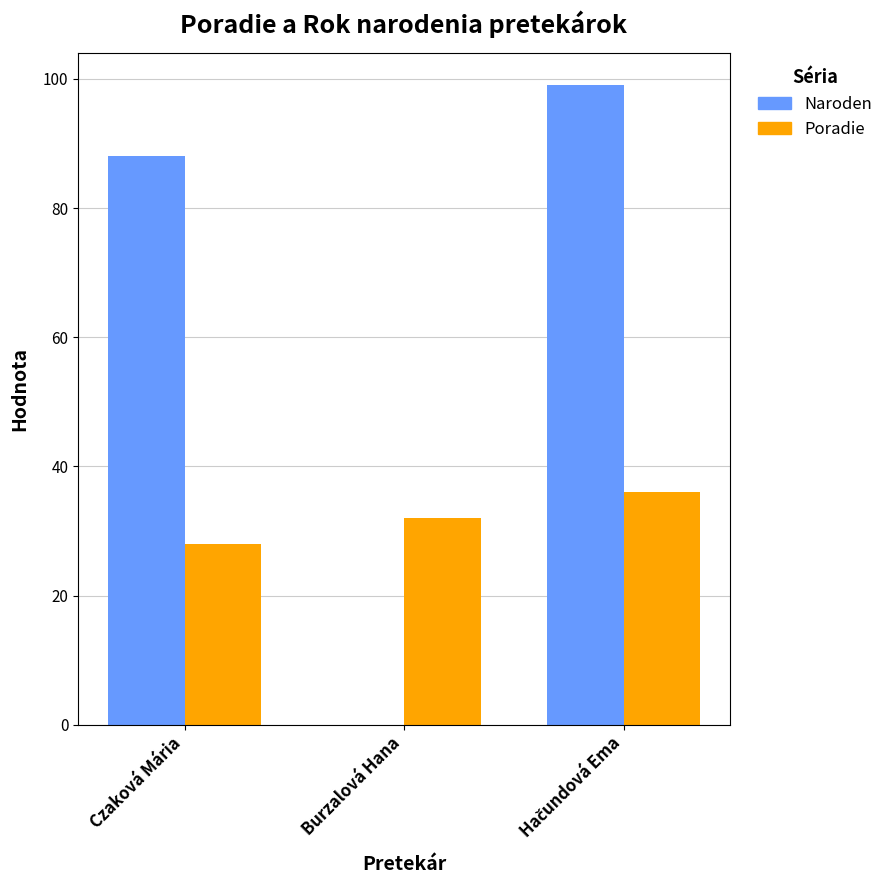

The value of Poradie at Burzalová Hana is 32. True or false?

True